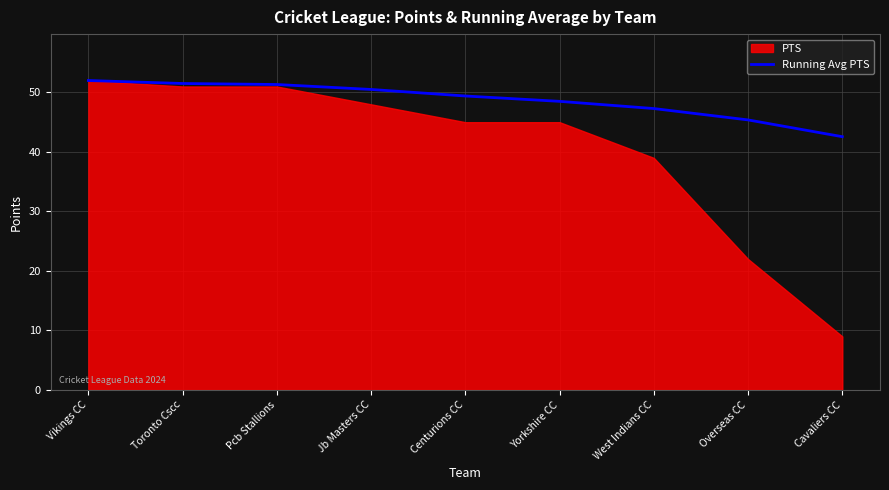

Read the Running Avg PTS value at Overseas CC.

45.4